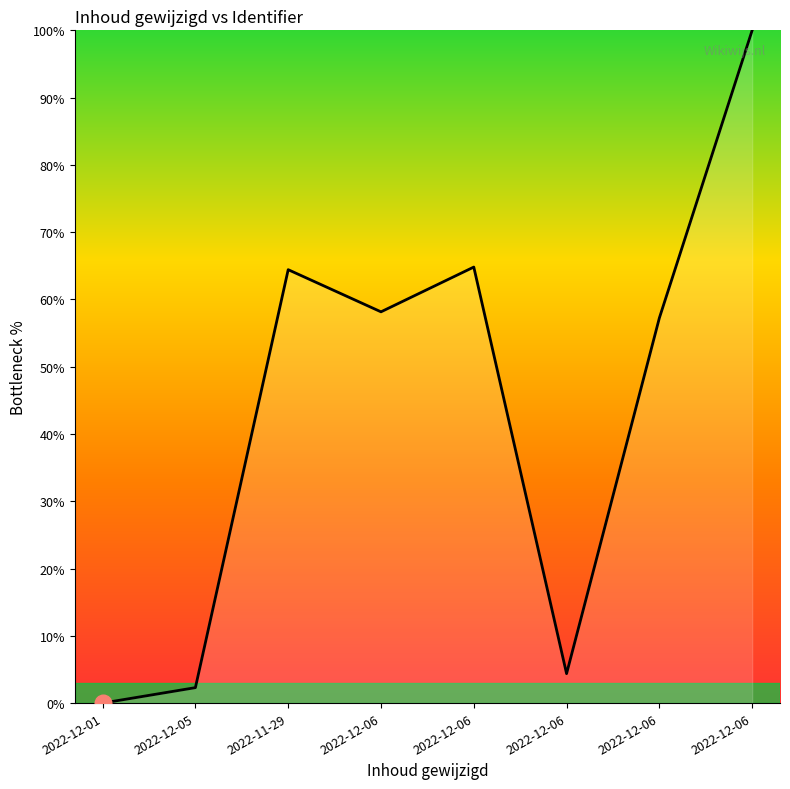

What is the difference between the values at 2022-12-06 and 2022-12-05?

54.9